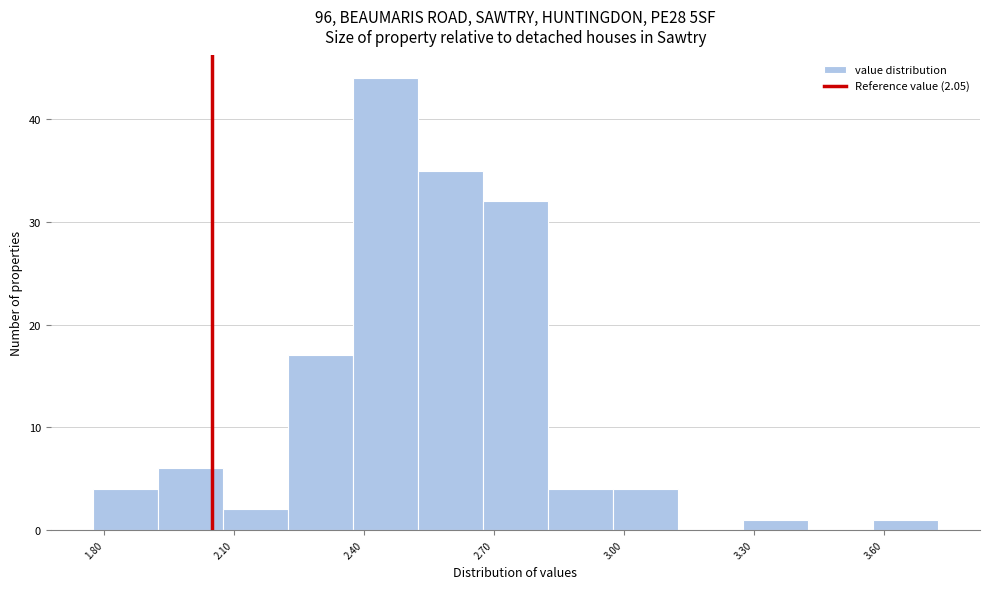

Read against the x-axis, roughly where is the centre of the tallest bar?

2.45